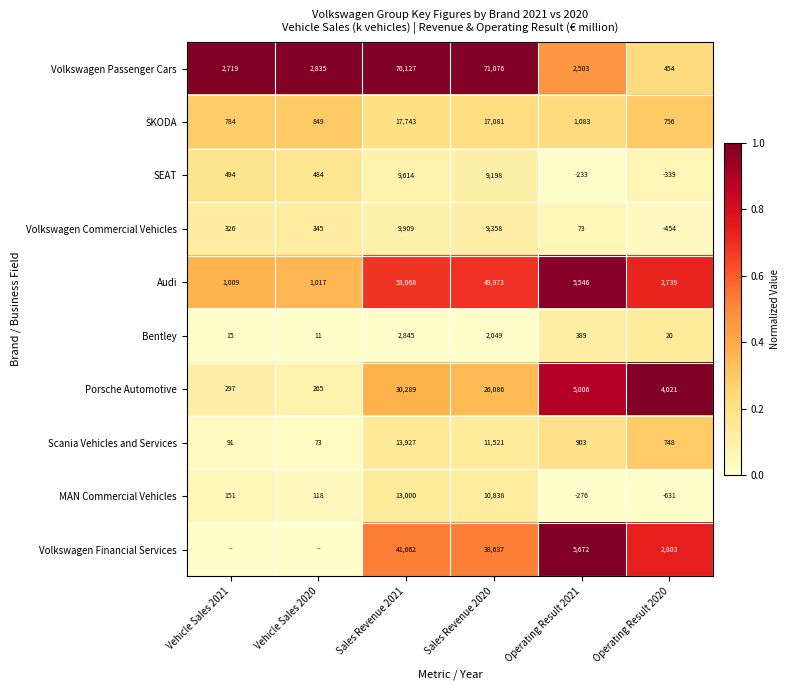

Is the value of SEAT at Operating Result 2021 greater than the value of Porsche Automotive at Operating Result 2020?

No